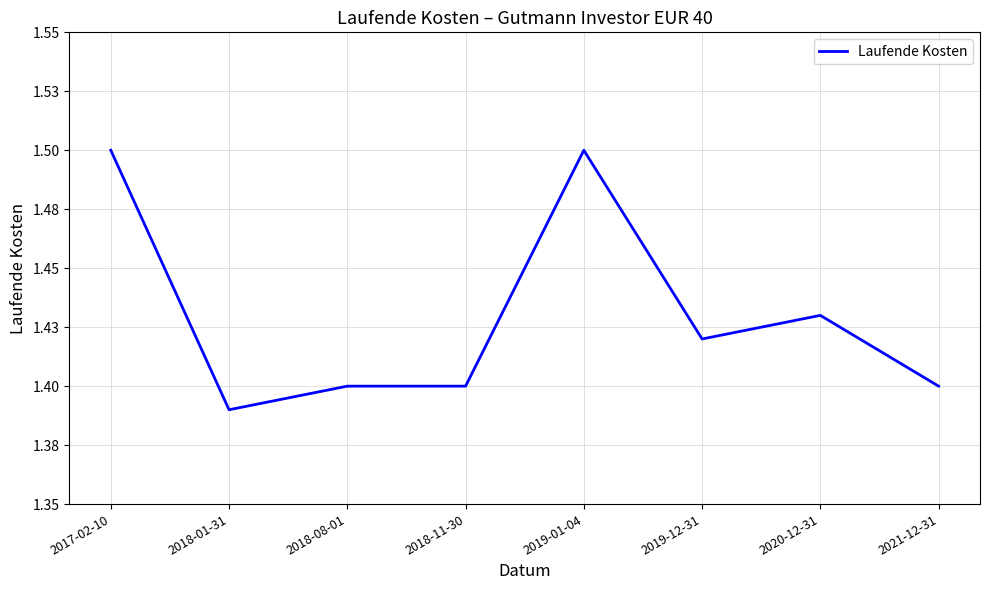

Is this an area chart (filled region under the line)?

No